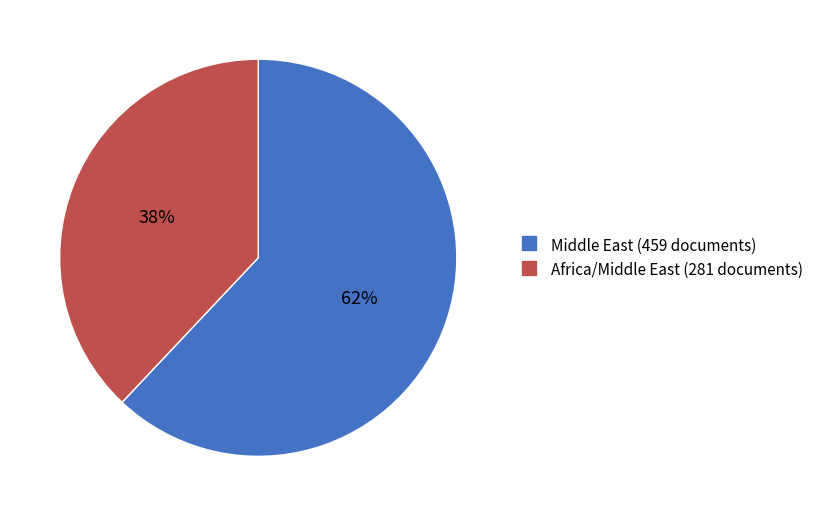

The Africa/Middle East slice represents 25% of the pie. True or false?

False